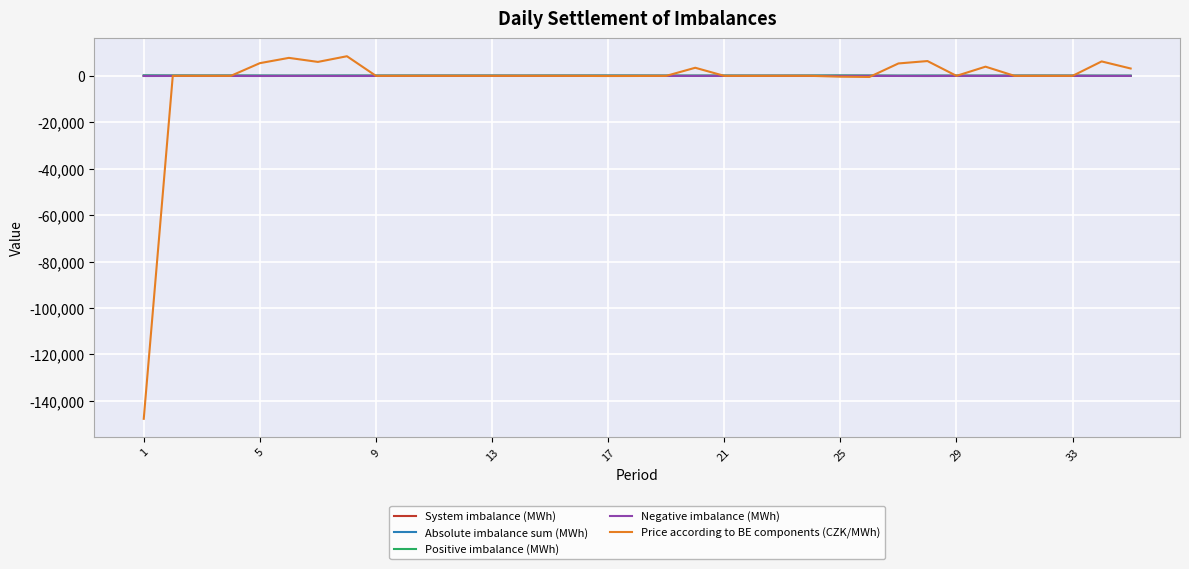

Which series has the widest spread of values?

Price according to BE components (CZK/MWh)